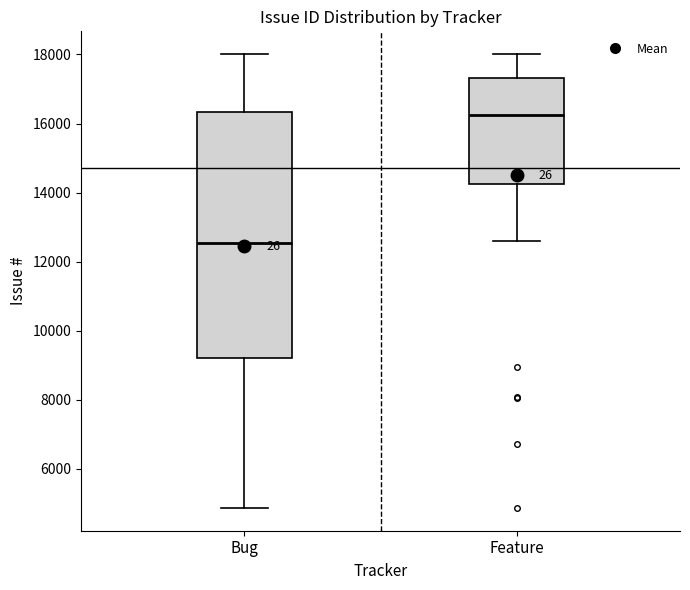

Reading left to right, transcribe this box plot: for each box, give where its median line is, the range the box spans, and where its two whiskers end, as read against the y-axis. The values are not printed on the chart, so give them approximately, as read against the axis.

Bug: median 12600, box 9200 to 16400, whiskers 4800 to 18000
Feature: median 16200, box 14200 to 17400, whiskers 12600 to 18000